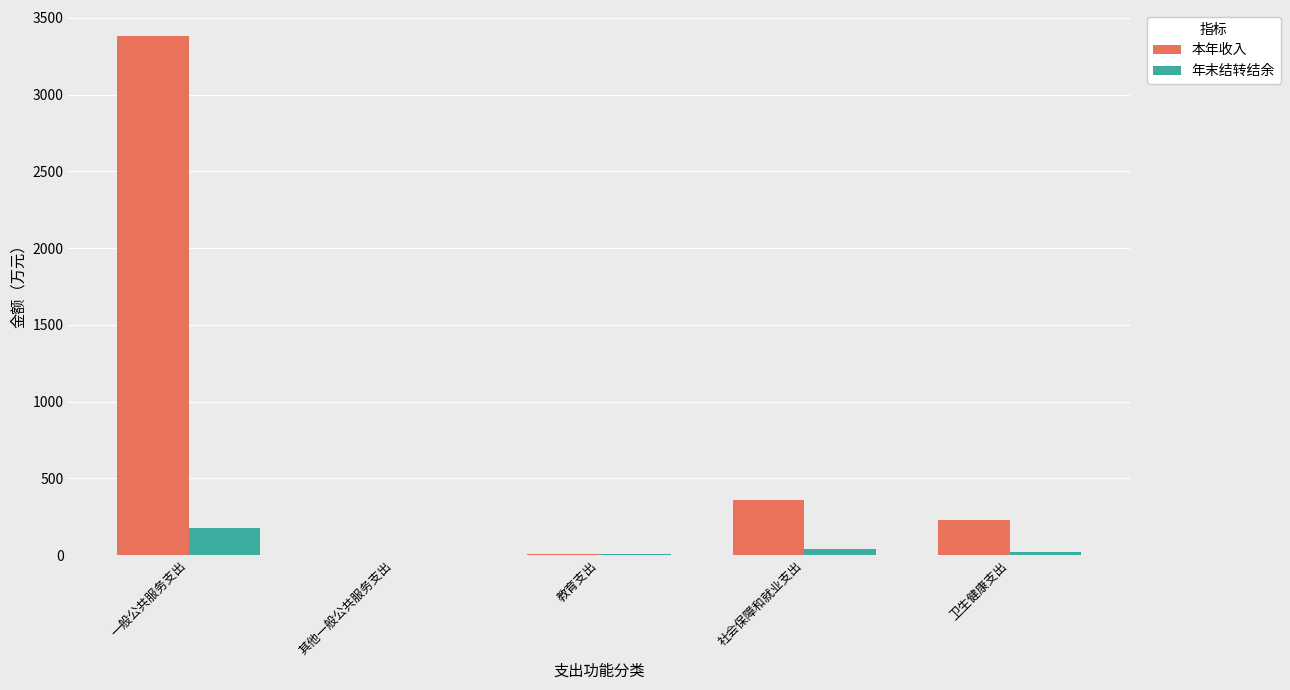

Is the value of 年末结转结余 at 一般公共服务支出 greater than the value of 本年收入 at 卫生健康支出?

No